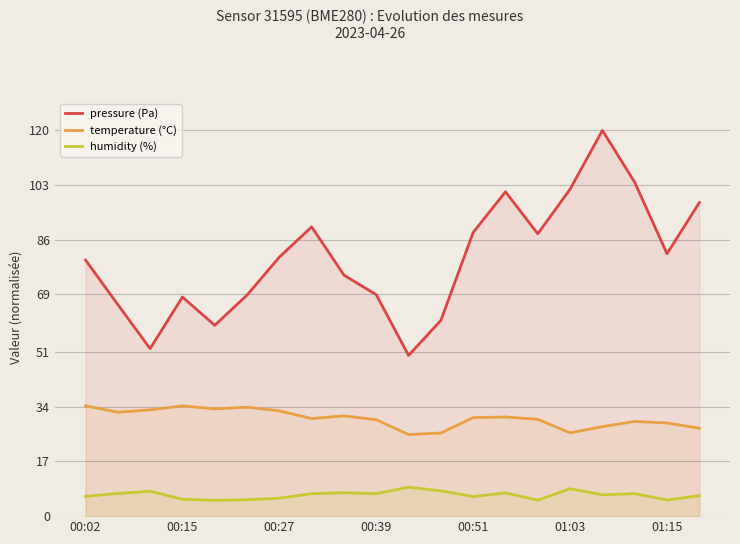

Rank the series by their maximum value, from highest to lowest.

pressure (Pa), temperature (°C), humidity (%)